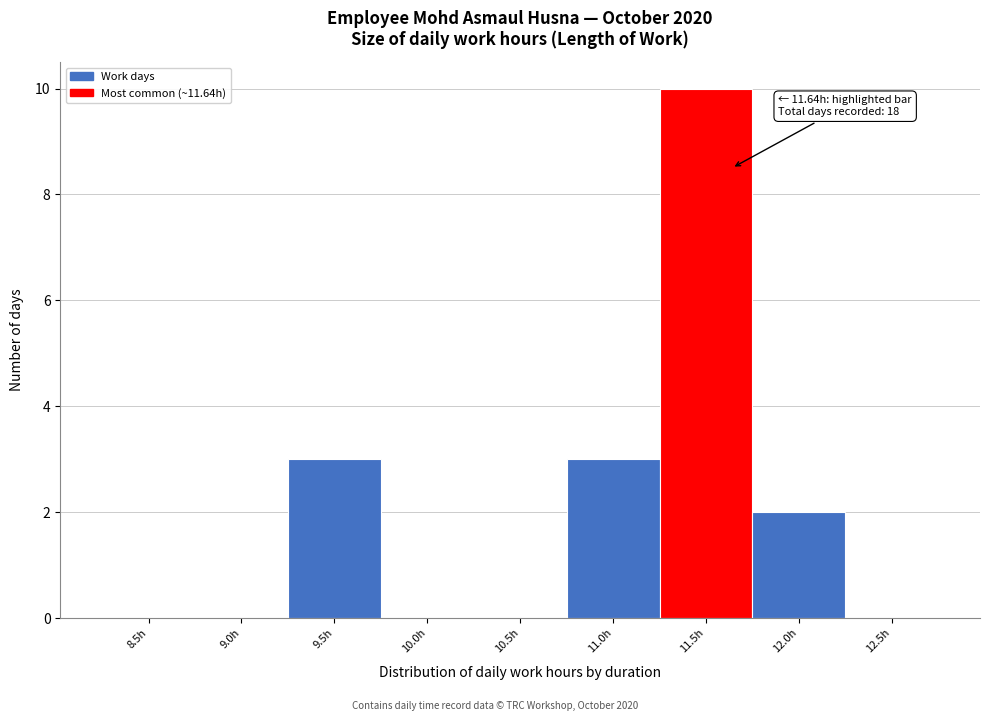

Reading left to right, extract all data points from this chart.

8.5h=0	9.0h=0	9.5h=3	10.0h=0	10.5h=0	11.0h=3	11.5h=10	12.0h=2	12.5h=0